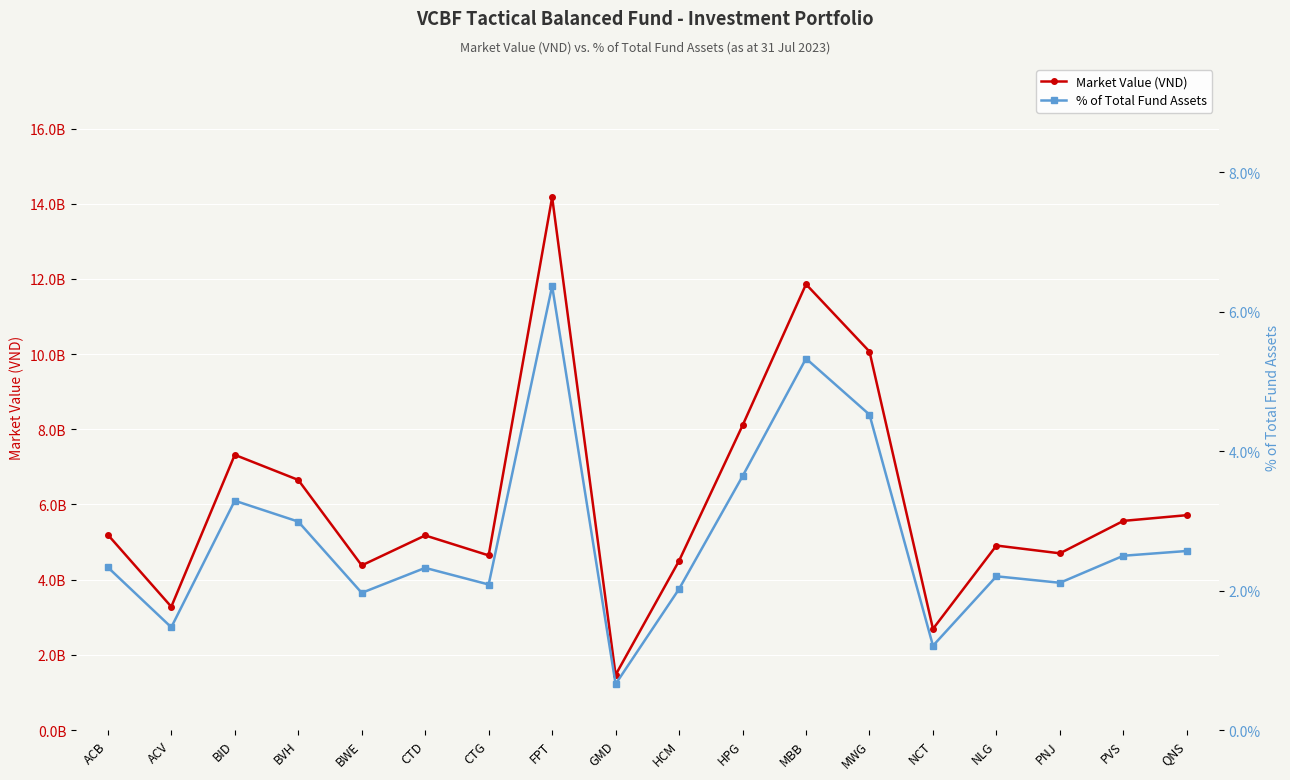

True or false: % of Total Fund Assets has a value of 3.3 at BID.

True